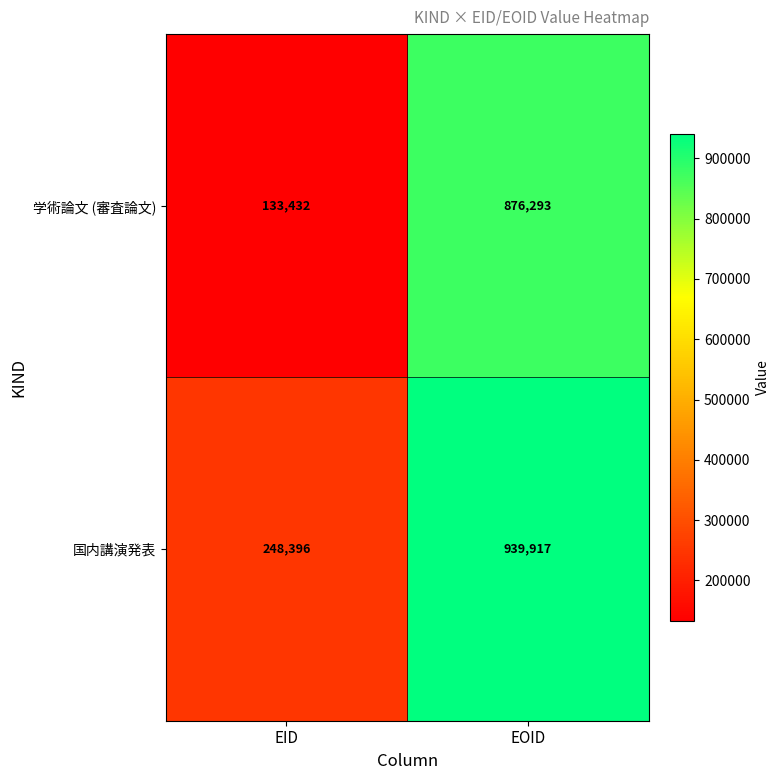

What is the difference between the maximum and minimum values in the 学術論文 (審査論文) series?

742861